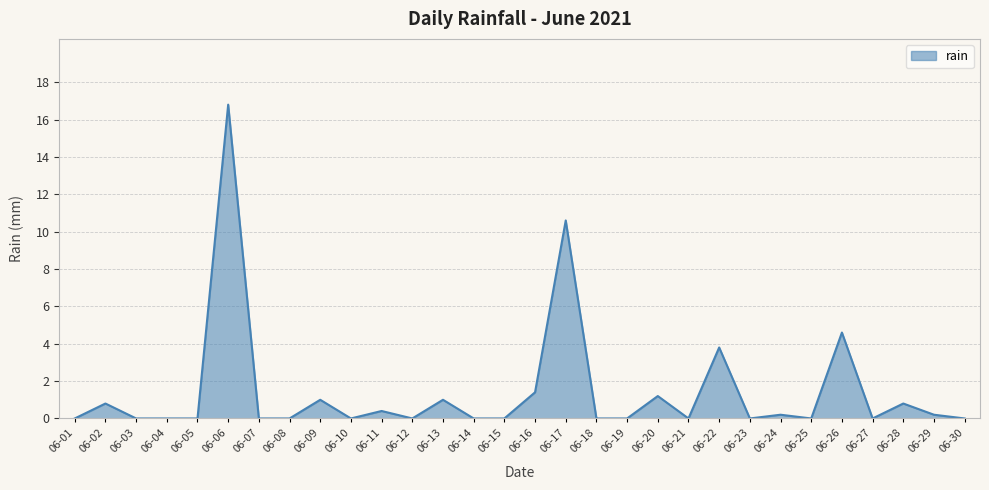

At which category does the chart reach its peak across all series?

06-06